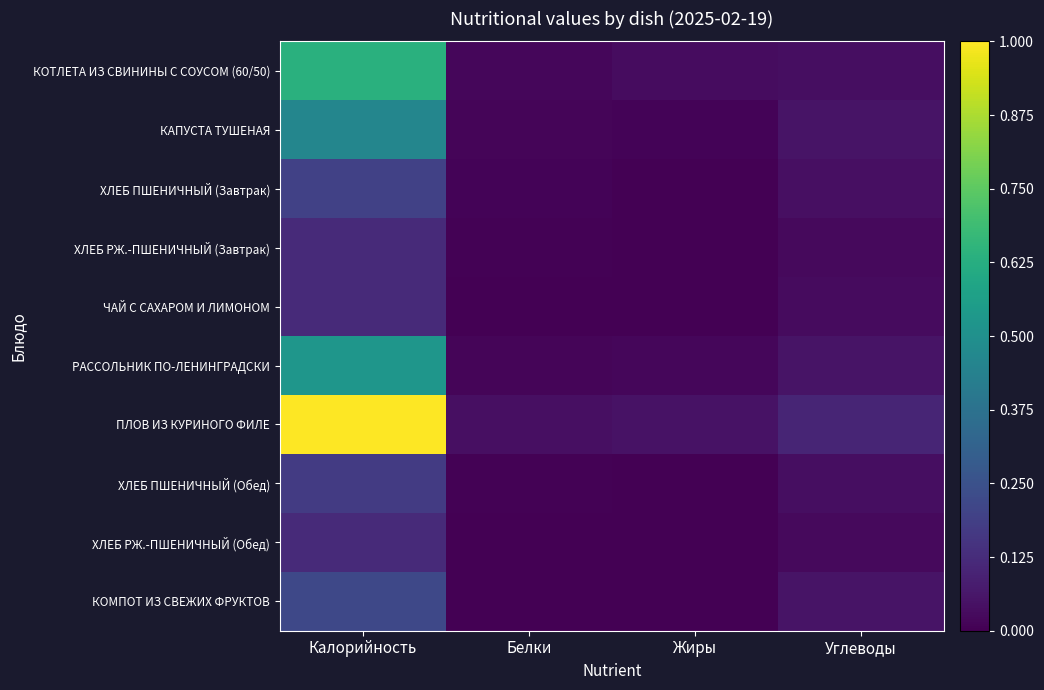

Which series changed the most between Белки and Углеводы?

ПЛОВ ИЗ КУРИНОГО ФИЛЕ